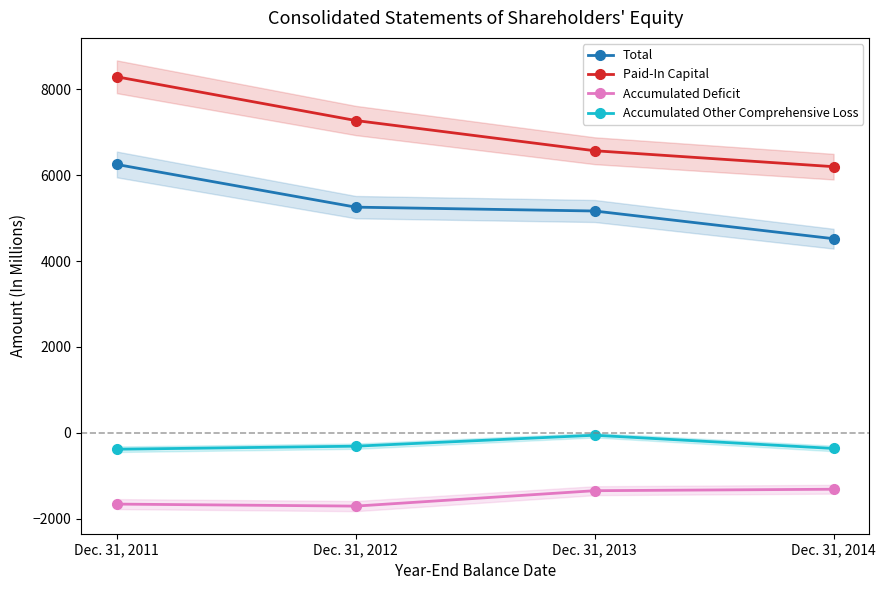

Which category has the lowest value in the Paid-In Capital series?

Dec. 31, 2014